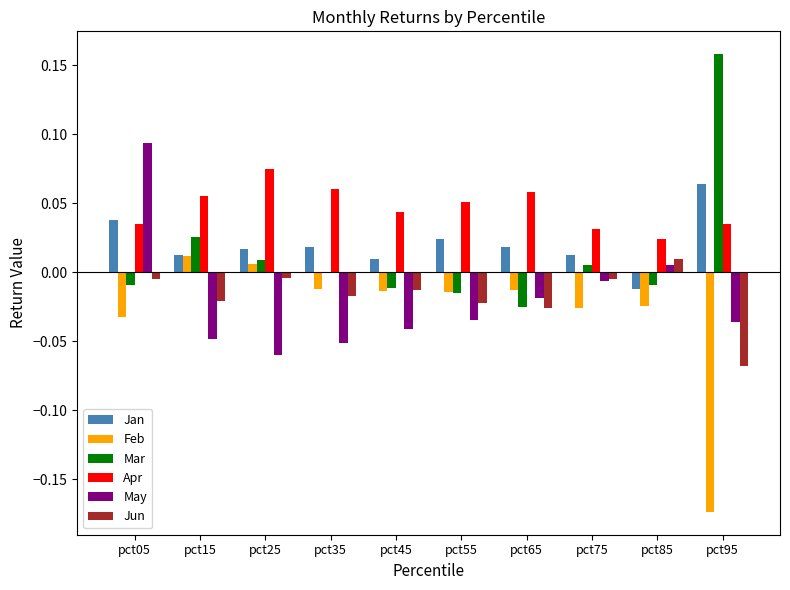

Are the bars grouped side by side (vs. stacked)?

Yes